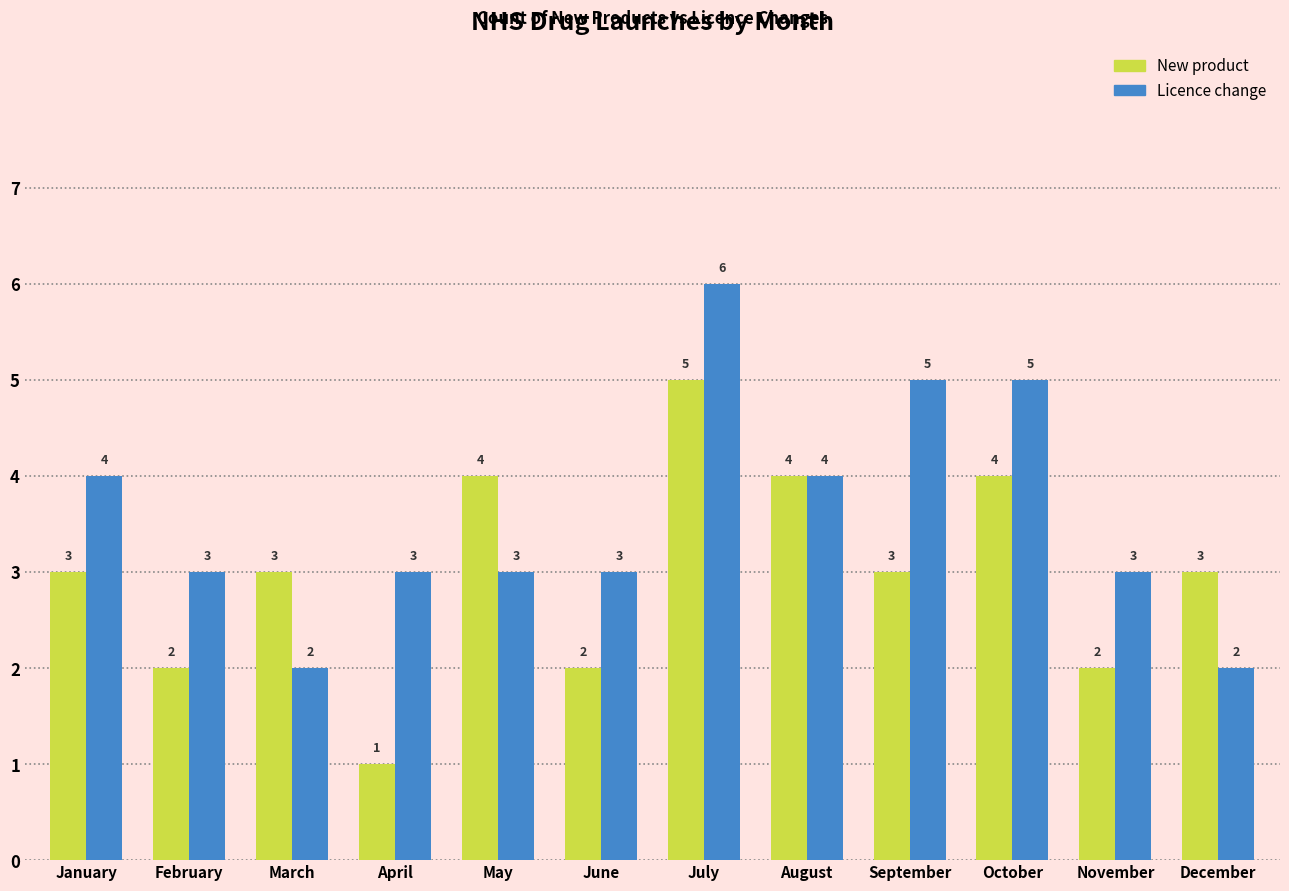

What is the difference between the maximum and minimum values in the Licence change series?

4